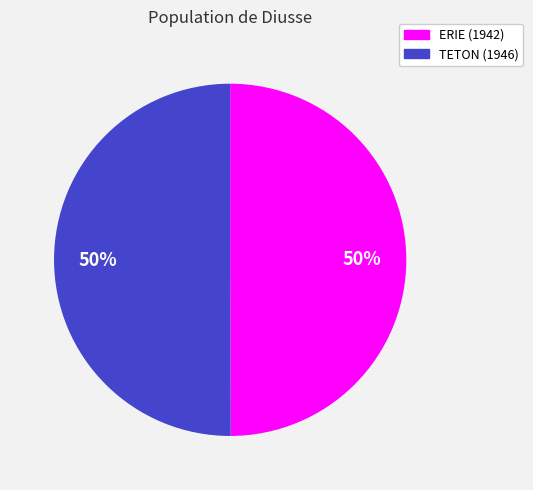

The TETON (1946) slice represents 50% of the pie. True or false?

True